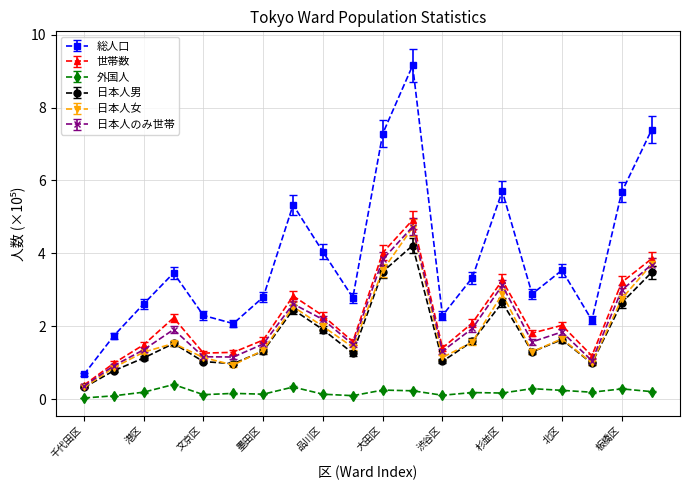

What is the value of the 日本人男 point at the 1st from the left?

0.3